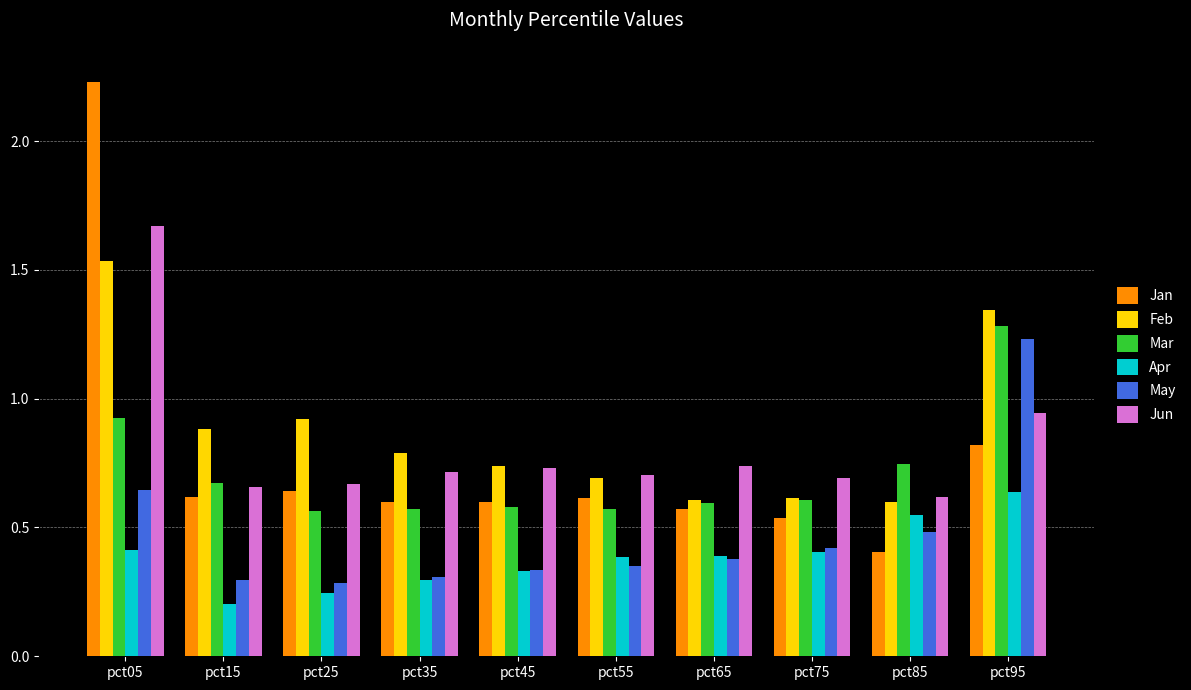

True or false: May has a value of 0.6 at pct05.

True